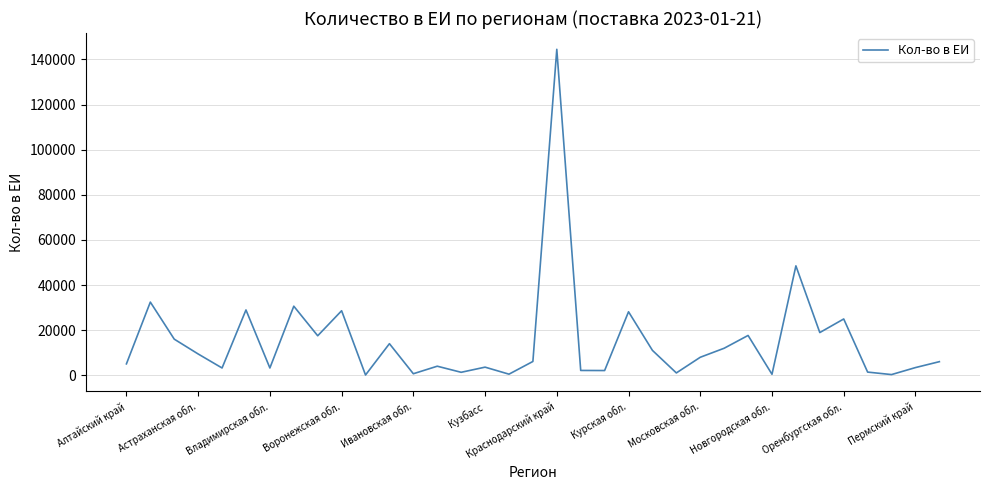

What is the difference between the maximum and minimum values?

144320